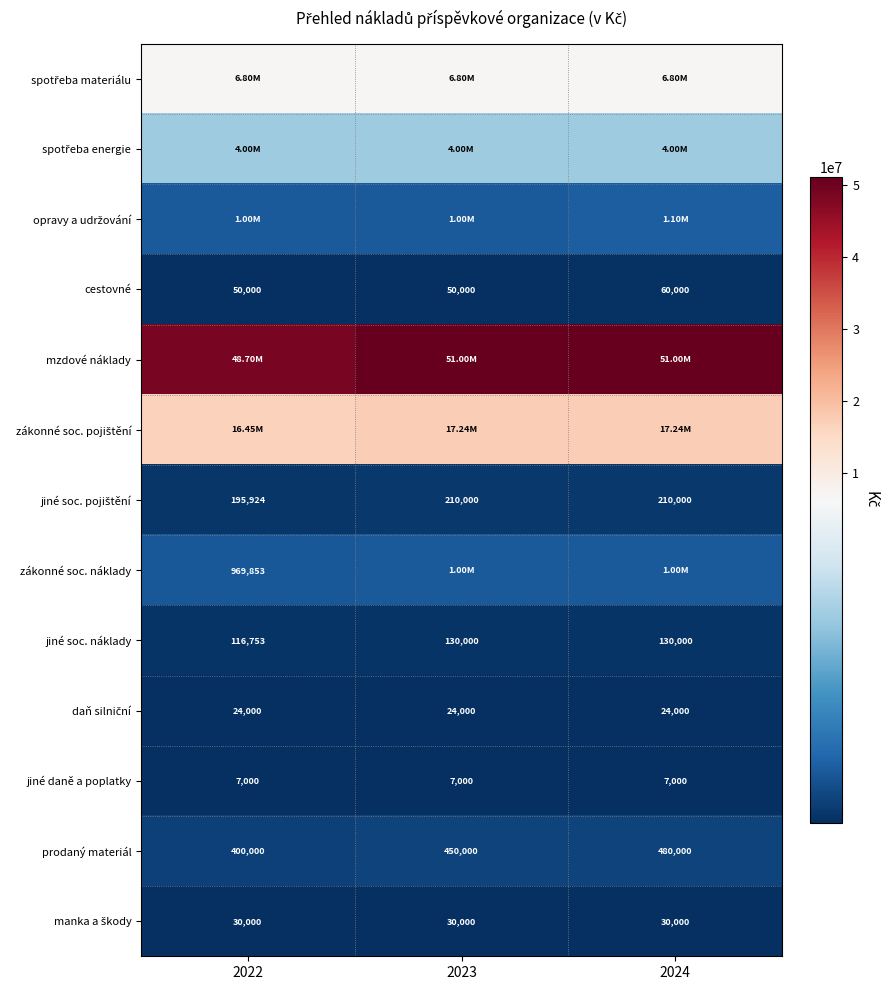

What is the difference between the maximum and minimum values in the cestovné series?

10000